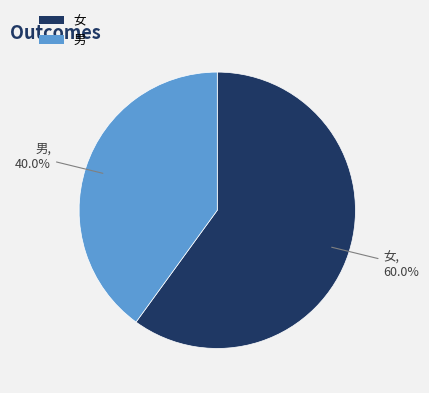

What portion of the pie excludes 女?

40.0%